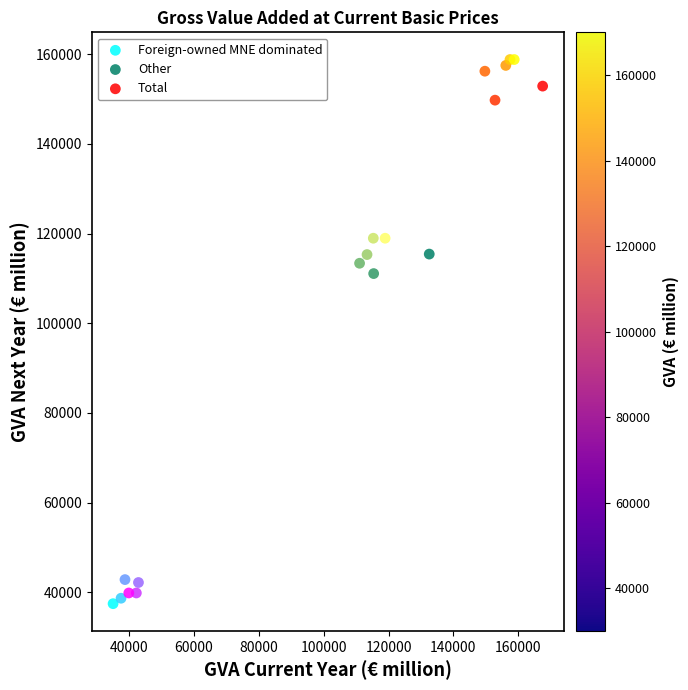

Which series reaches the maximum Y coordinate?

Total